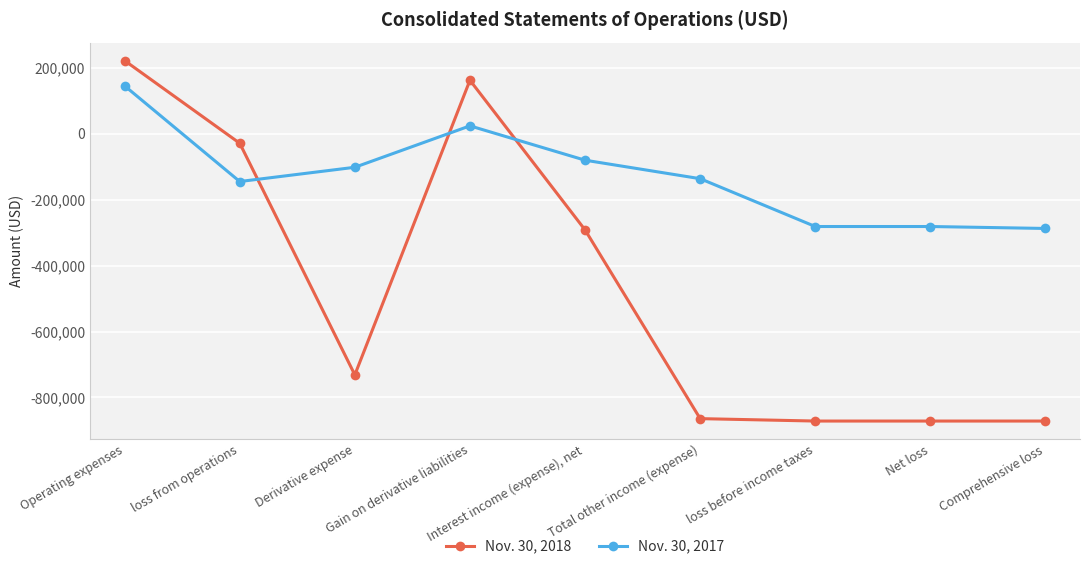

At which label is Nov. 30, 2018 closest to -324954?

Interest income (expense), net